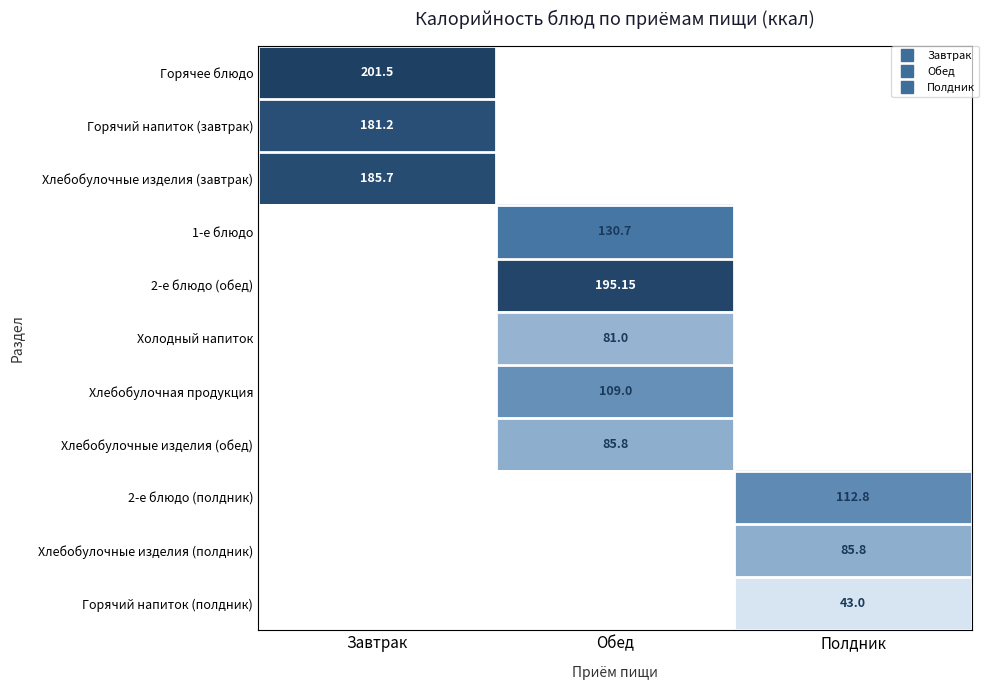

At how many categories does at least one series exceed 117?

2